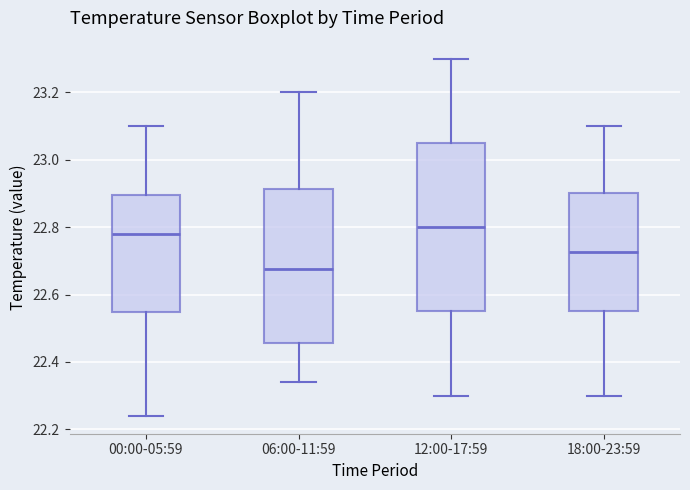

Comparing the boxes themselves (not the whiskers), which one is the tallest?

12:00-17:59